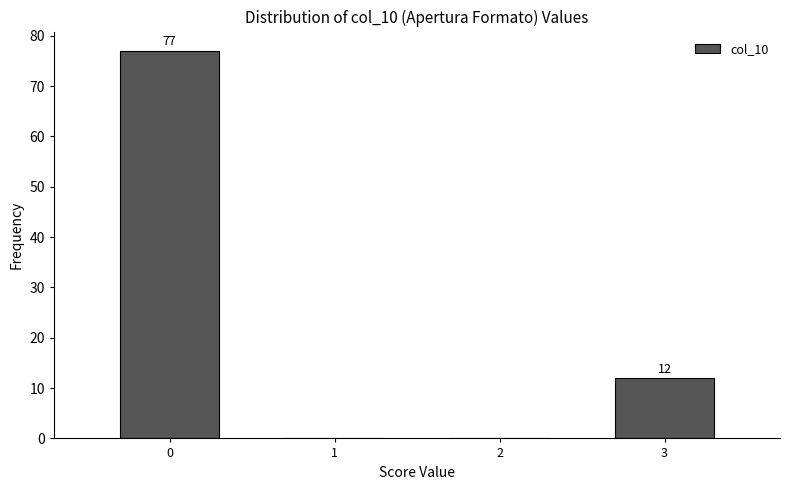

Which range on the x-axis has the tallest bar?

-0.5 to 0.5